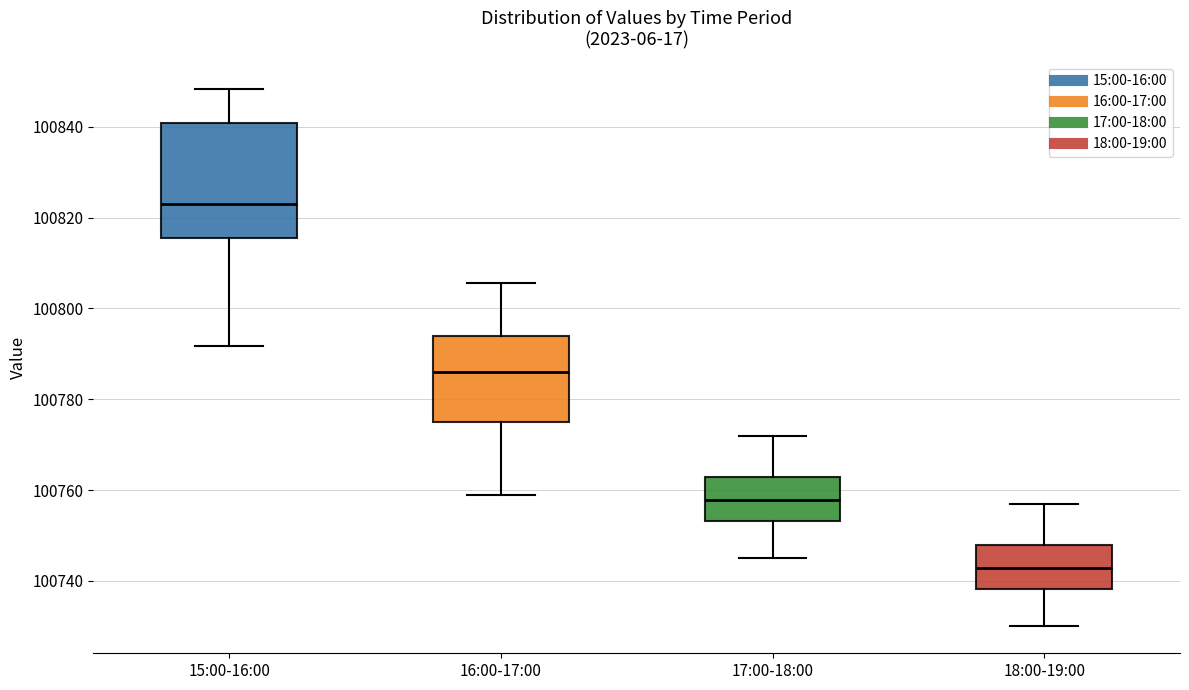

Reading left to right, read every box against the y-axis: the position of its median line, the range the box covers, and the ends of its whiskers. The values are not printed on the chart, so give them approximately, as read against the axis.

15:00-16:00: median 100824, box 100816 to 100840, whiskers 100792 to 100848
16:00-17:00: median 100786, box 100776 to 100794, whiskers 100760 to 100806
17:00-18:00: median 100758, box 100754 to 100764, whiskers 100746 to 100772
18:00-19:00: median 100742, box 100738 to 100748, whiskers 100730 to 100758